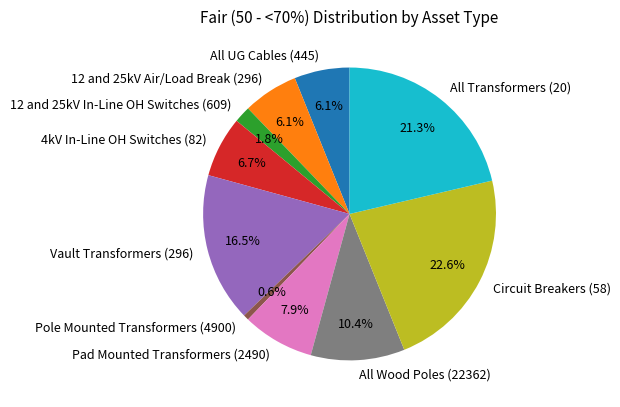

To the nearest percent, what percentage of the pie is Circuit Breakers (58)?

23%